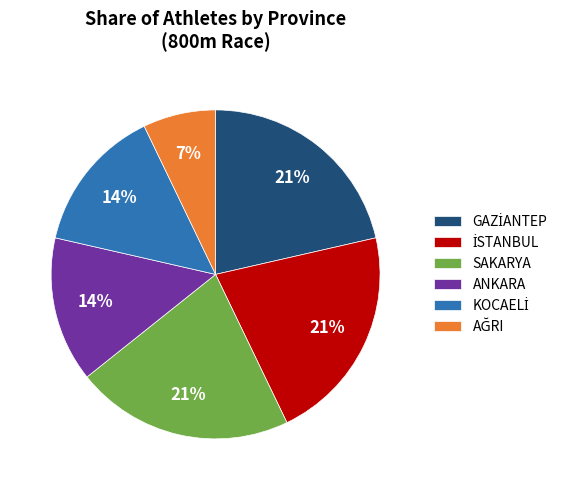

To the nearest percent, what portion does SAKARYA represent?

21%